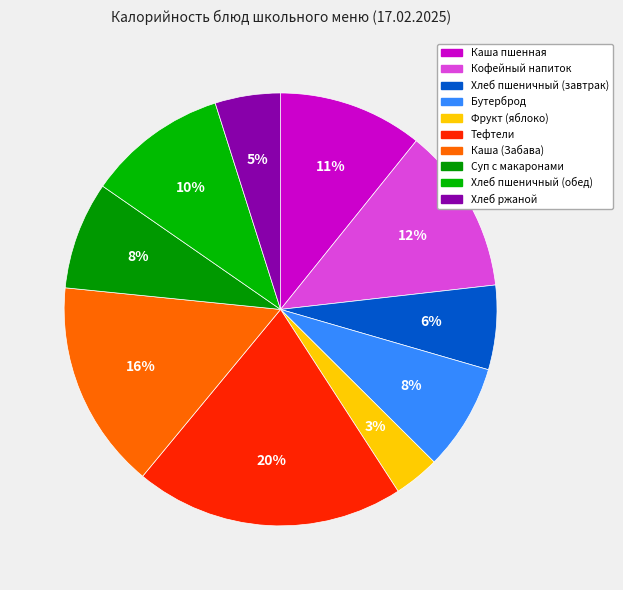

How many segments does this pie chart have?

10